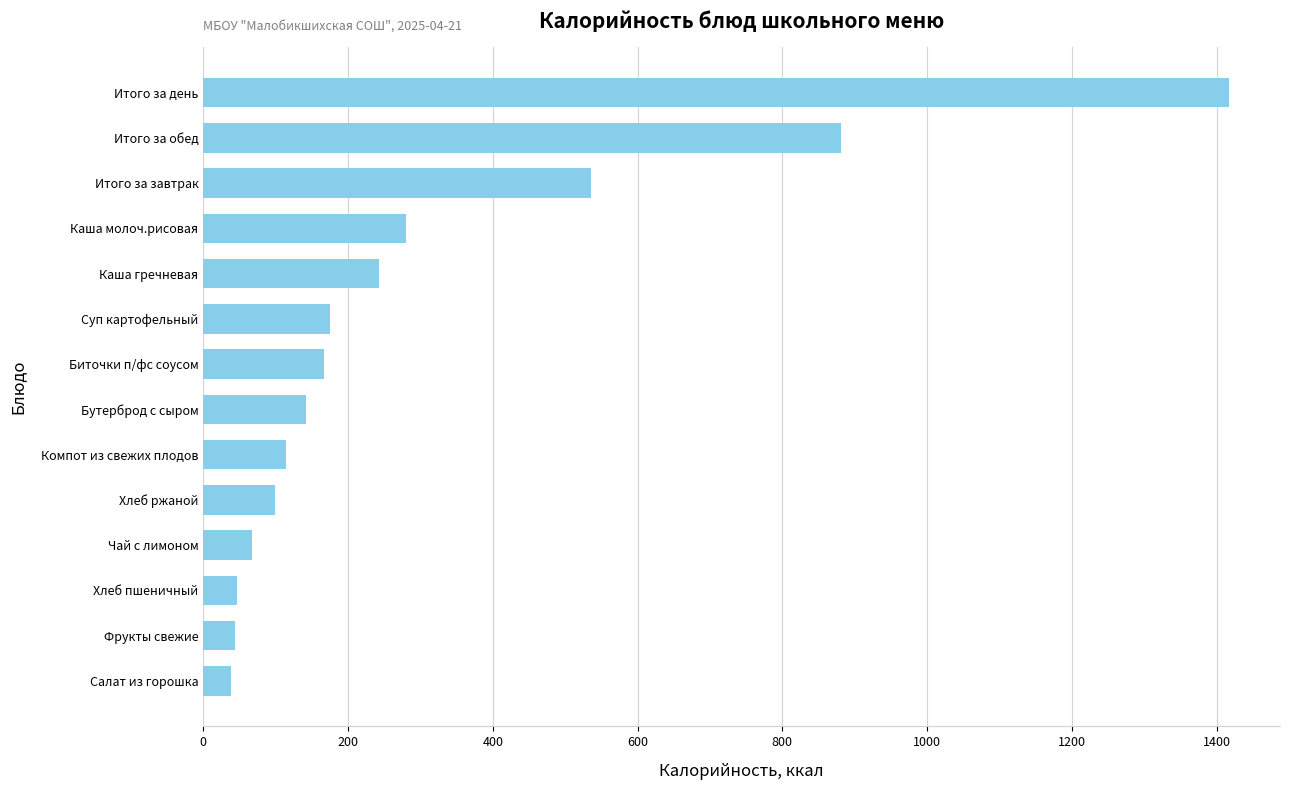

Approximately how many times larger is the value at Итого за обед compared to Итого за завтрак?

1.6